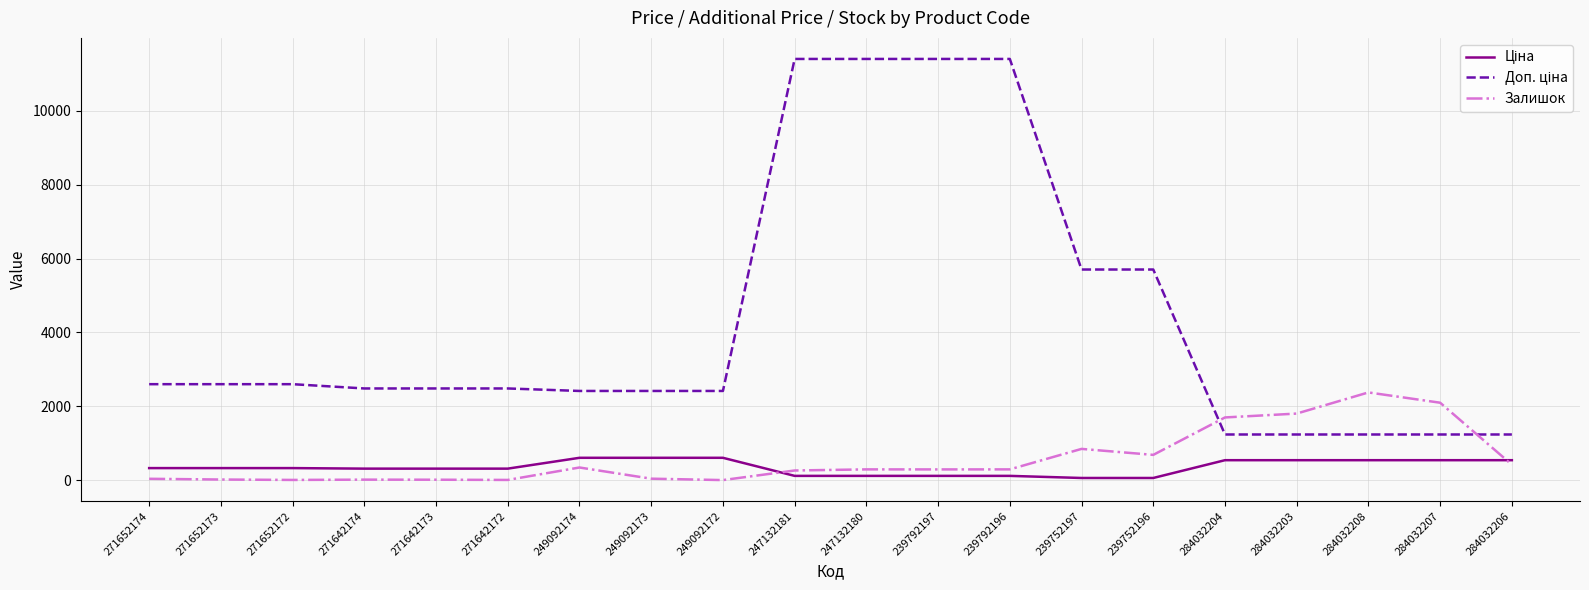

What is the difference between the highest and lowest values at 284032207?

1557.0